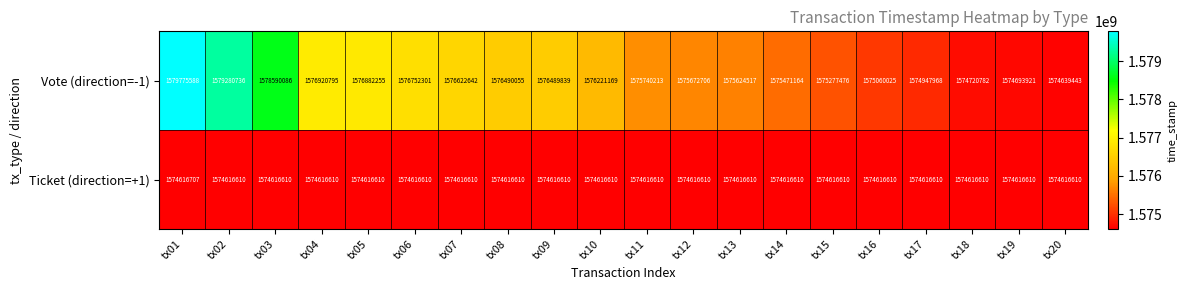

What is the maximum value shown in the chart?

1579775588